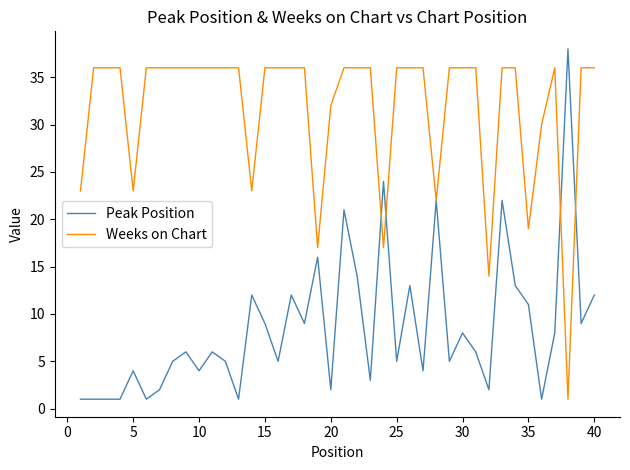

Which series has the largest total across all categories?

Weeks on Chart